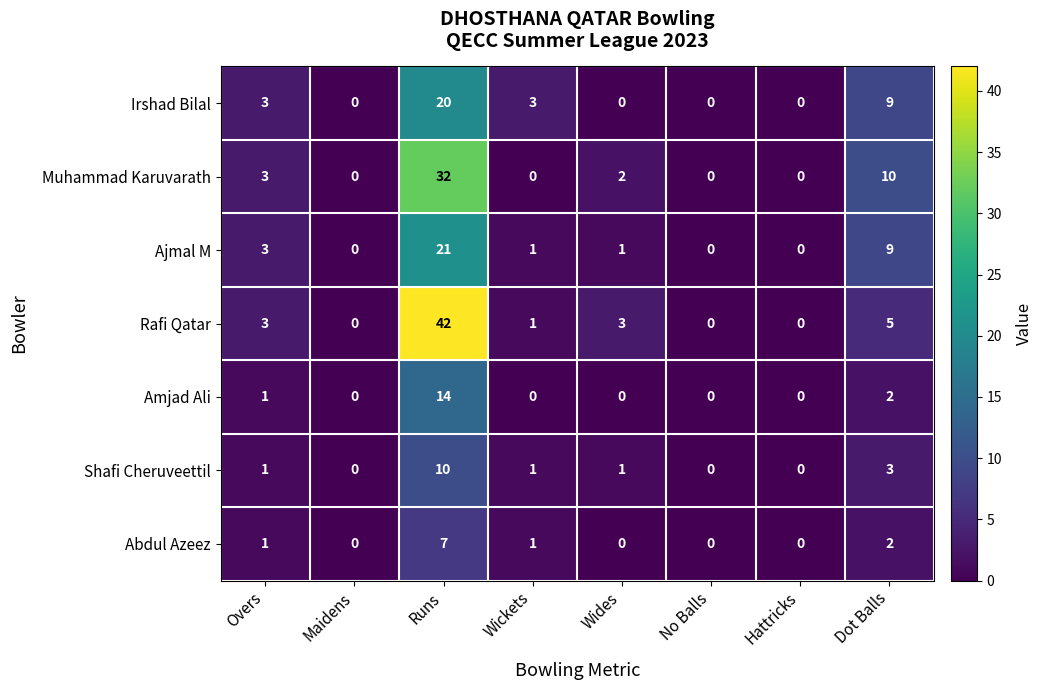

The Muhammad Karuvarath series shows 55 at Runs. True or false?

False